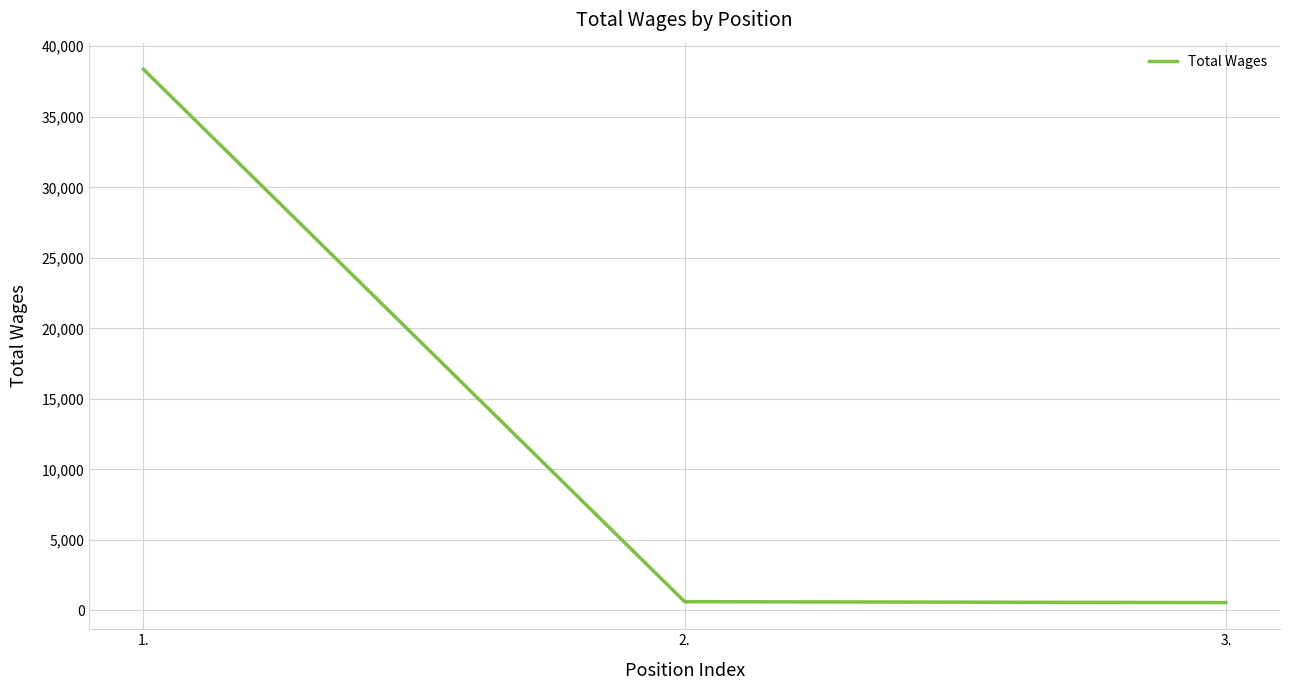

Count the number of categories in the chart.

3